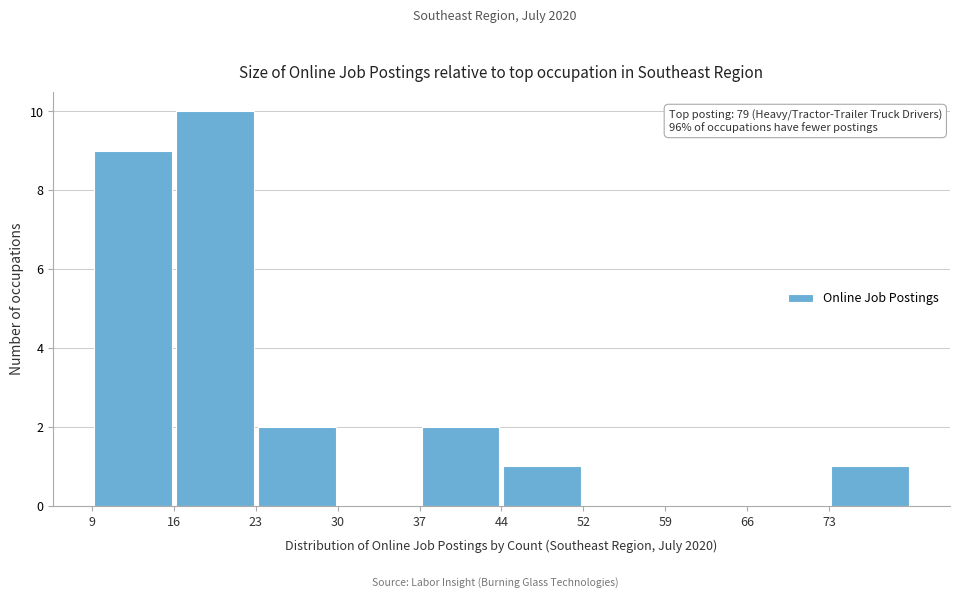

Over which range of the x-axis is the bar tallest?

16.1 to 23.2